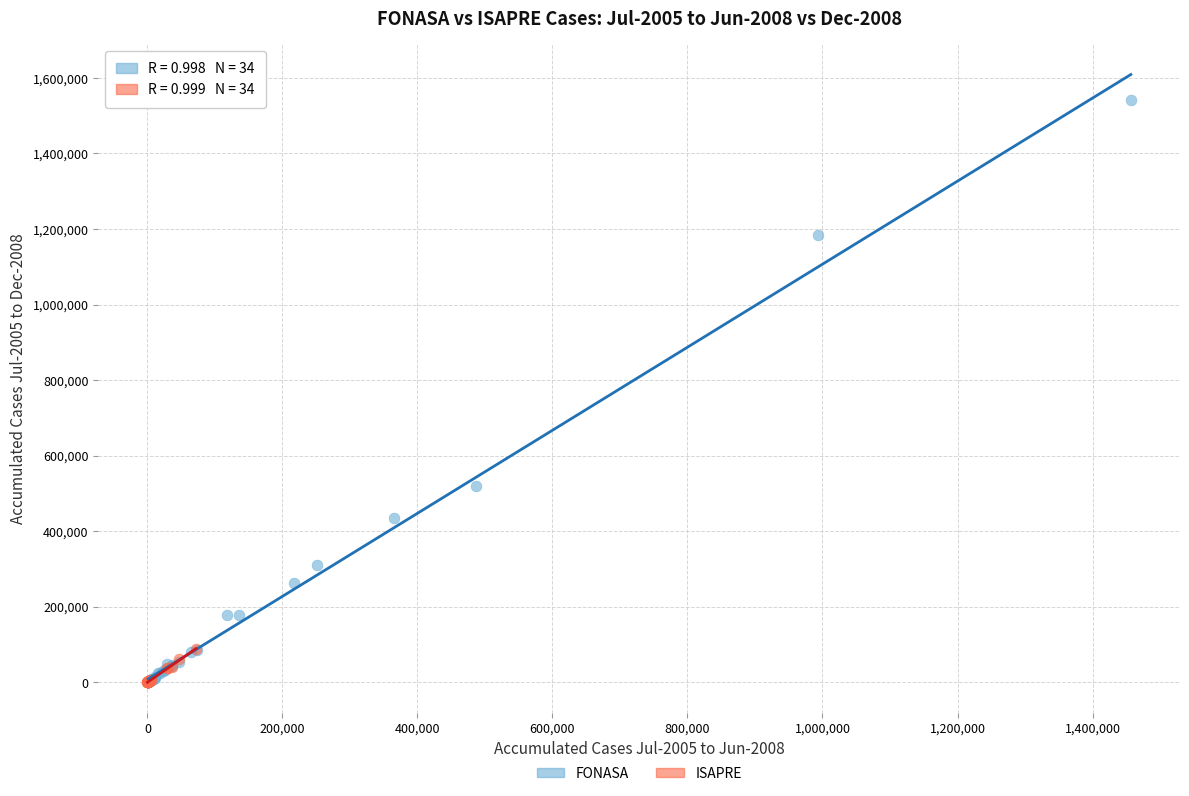

Which series has the largest Y range (max minus min)?

FONASA